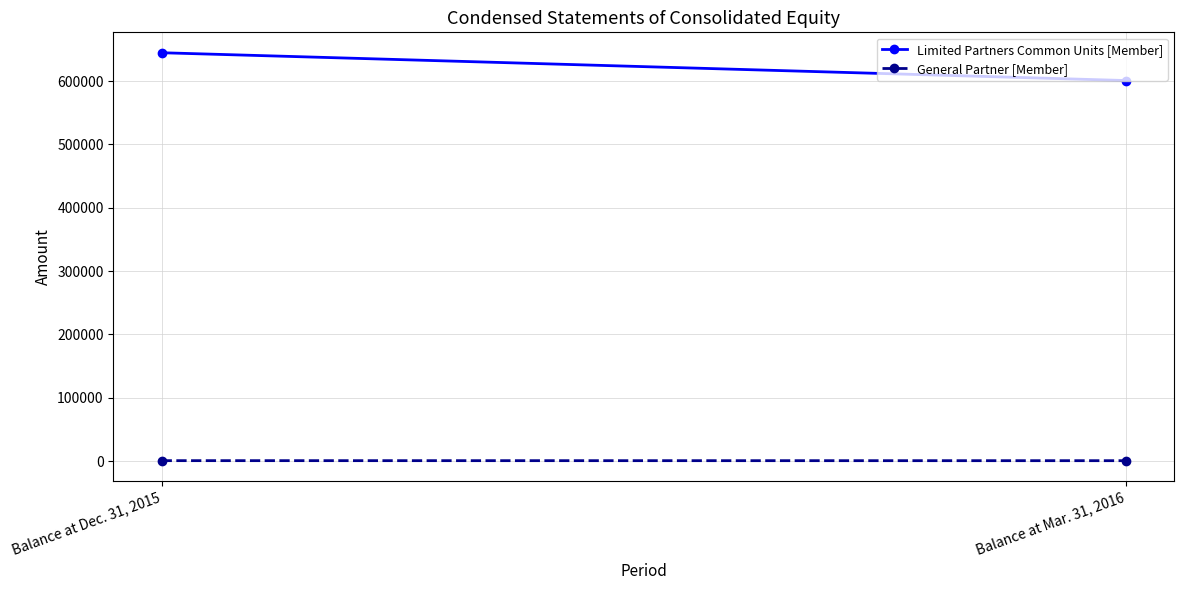

What is the sum of the General Partner [Member] values at Balance at Mar. 31, 2016 and Balance at Dec. 31, 2015?

1647